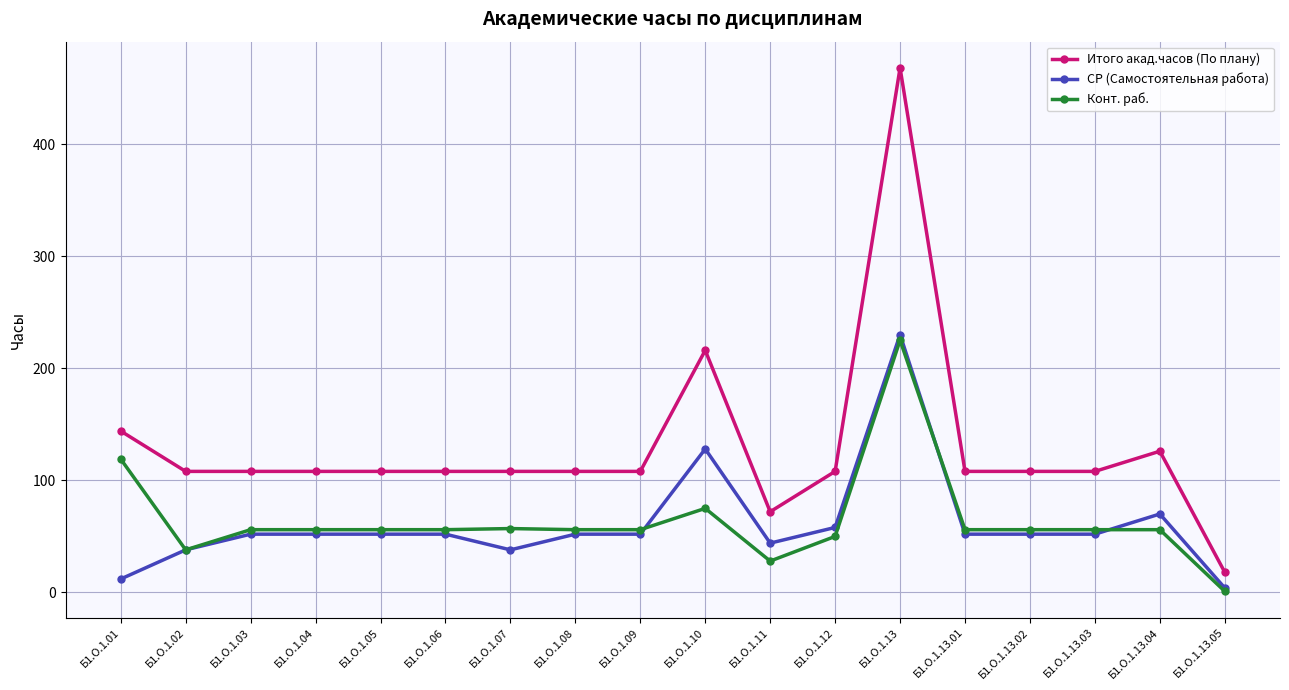

Which category has the highest value across all series?

Б1.О.1.13